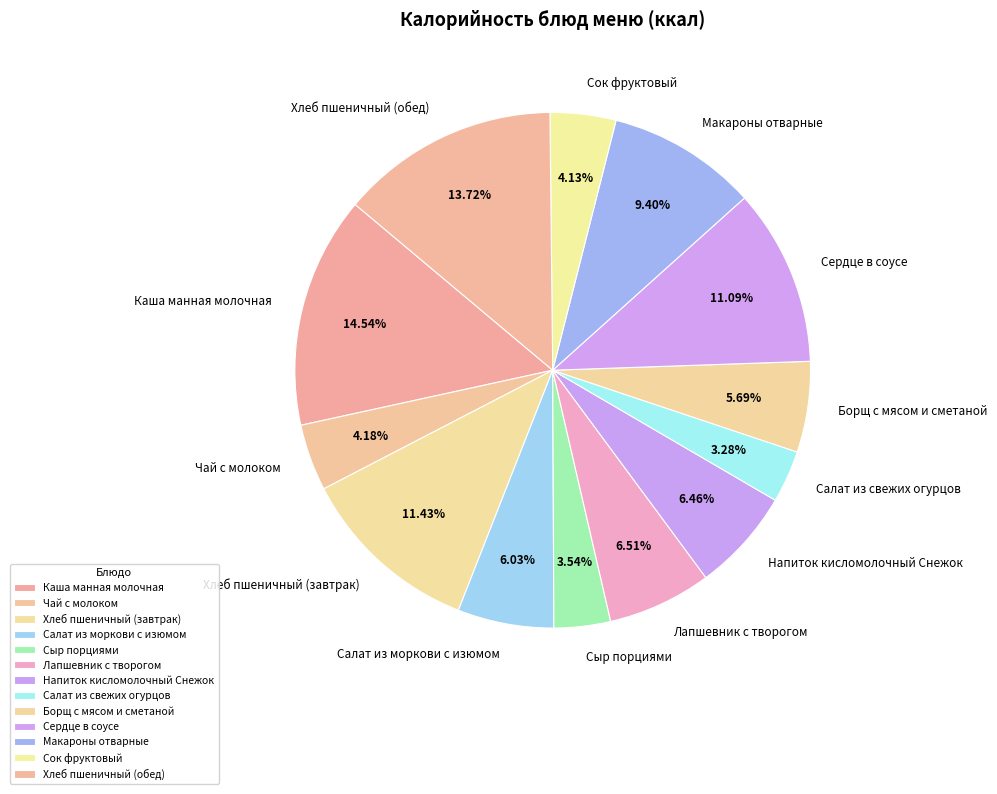

Which category has the biggest portion of the pie?

Каша манная молочная